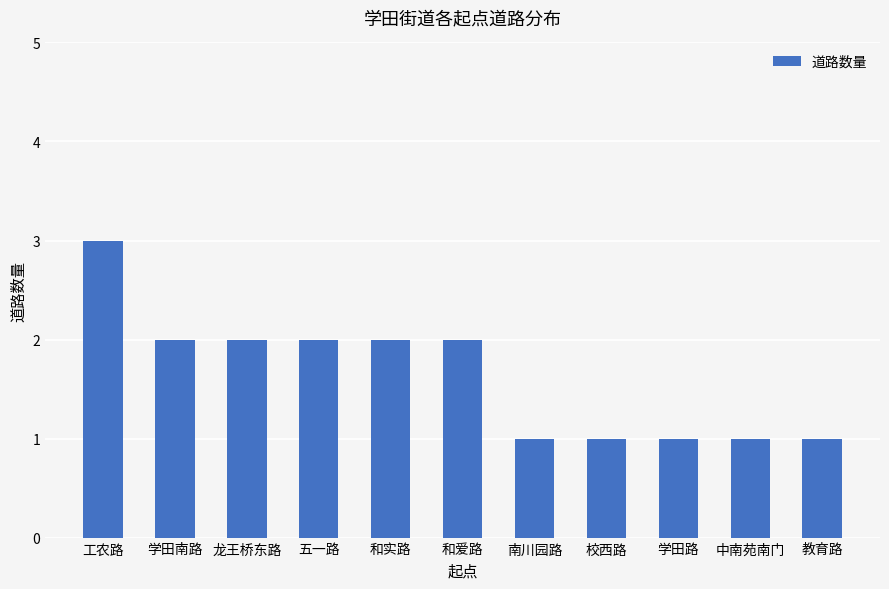

Which has a higher value, 中南苑南门 or 龙王桥东路?

龙王桥东路